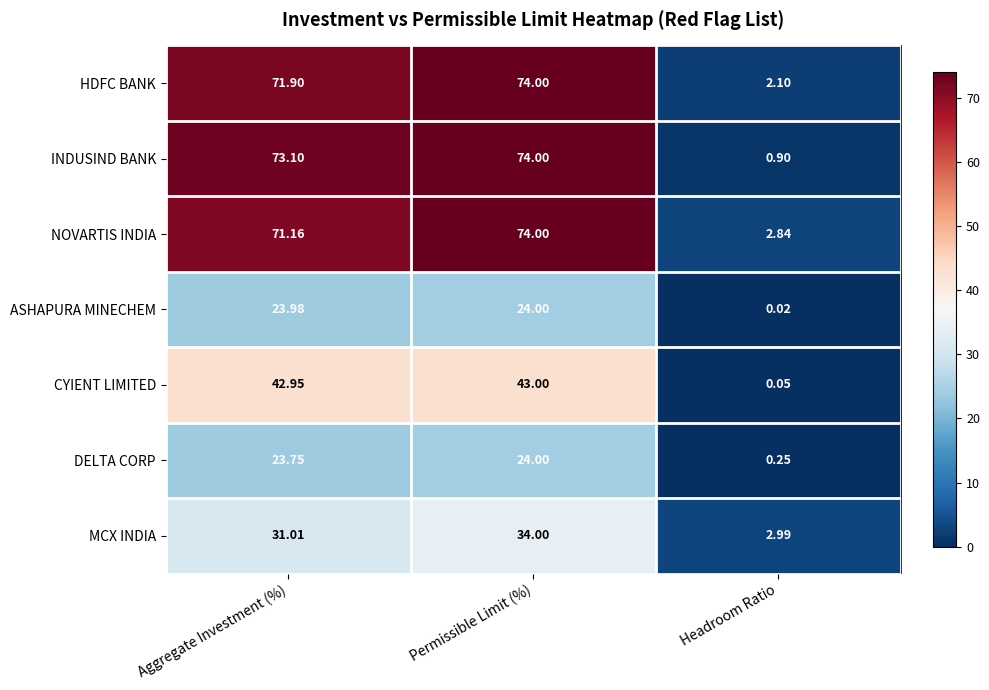

Which series has the widest spread of values?

INDUSIND BANK